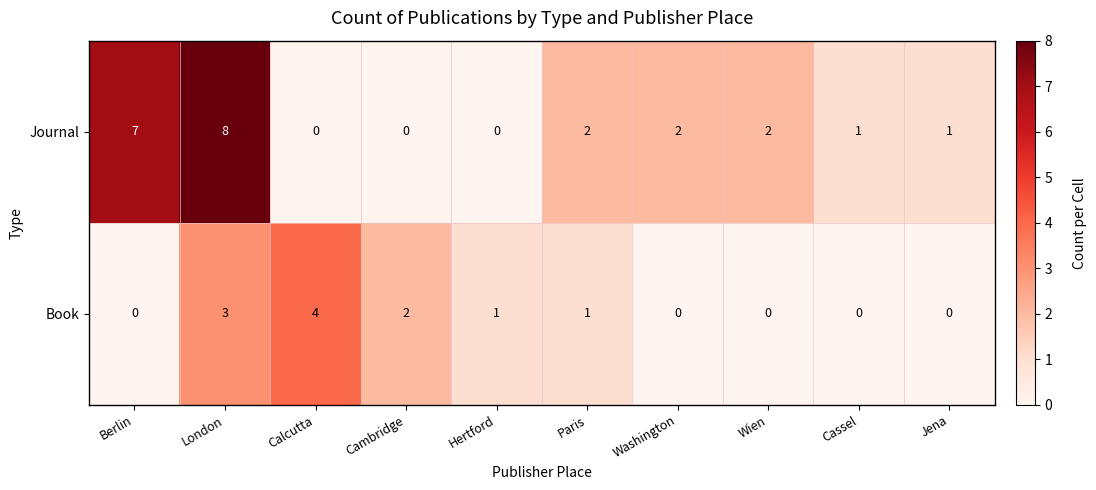

Reading left to right, list all the values displayed in this chart.

Journal: Berlin=7	London=8	Calcutta=0	Cambridge=0	Hertford=0	Paris=2	Washington=2	Wien=2	Cassel=1	Jena=1
Book: Berlin=0	London=3	Calcutta=4	Cambridge=2	Hertford=1	Paris=1	Washington=0	Wien=0	Cassel=0	Jena=0